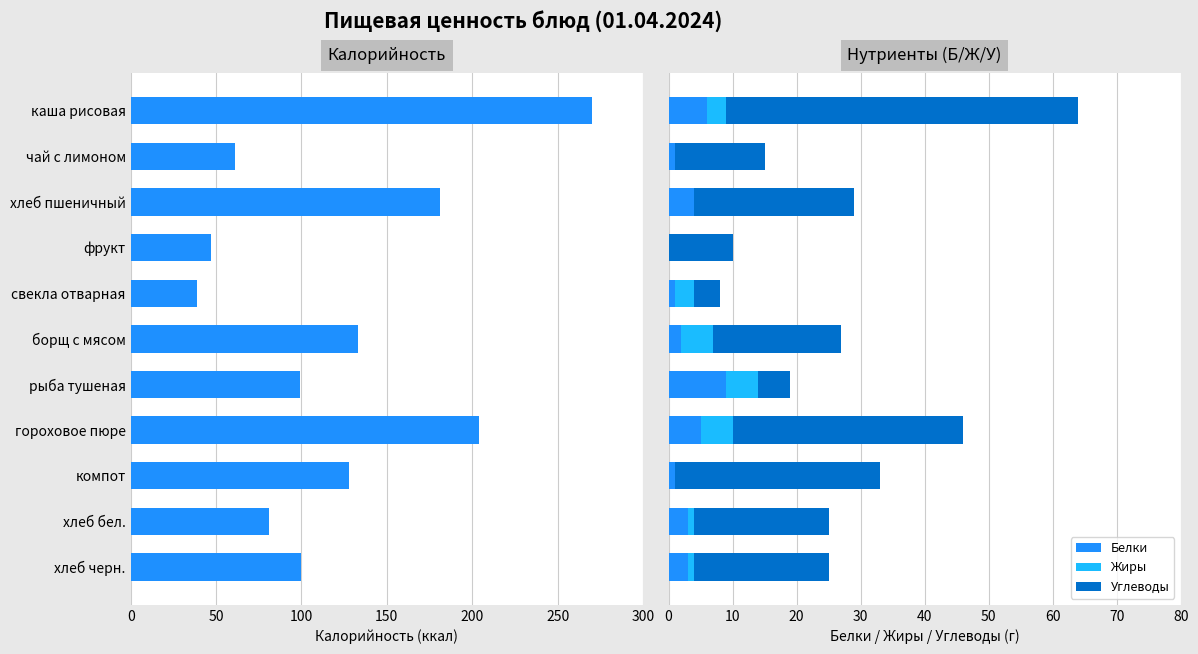

What is the sum of all Белки values?

35